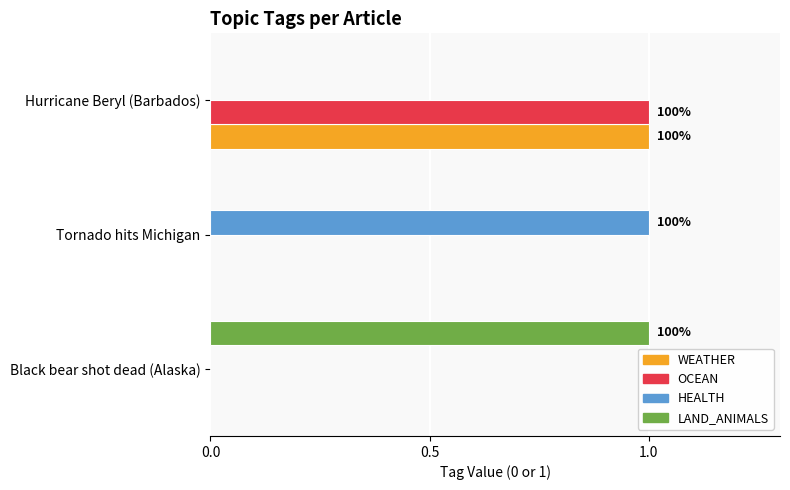

At which category is the sum across all series the highest?

Hurricane Beryl (Barbados)